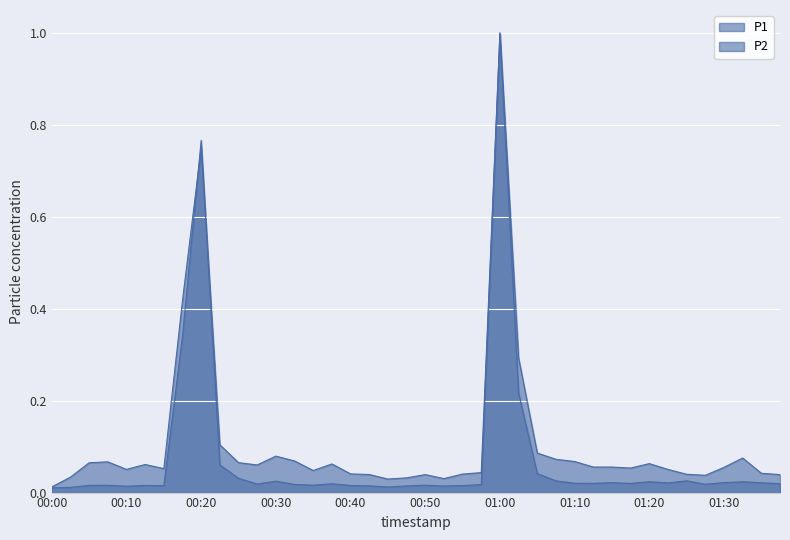

In P2, how many points are lower than both neighbors (excluding endpoints)?

10